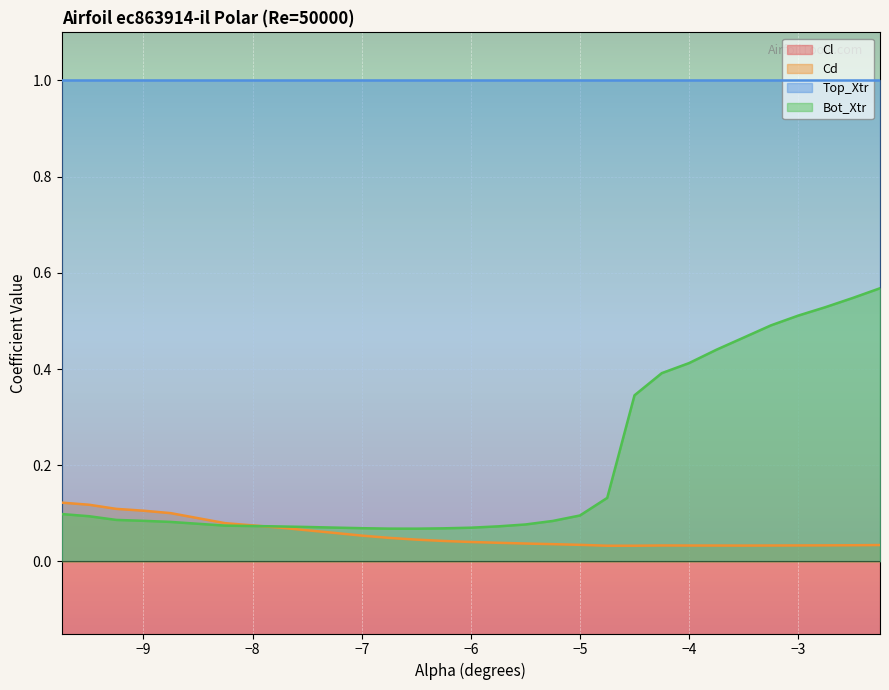

At which category is the sum across all series the highest?

-2.25